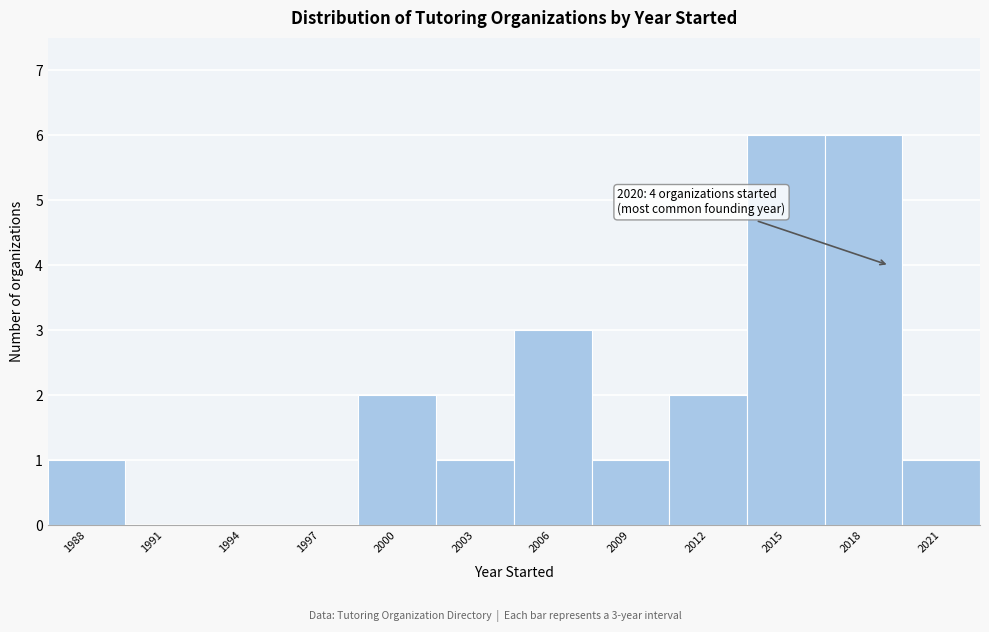

Reading right to left, transcribe all the data shown in this chart.

2021=1	2018=6	2015=6	2012=2	2009=1	2006=3	2003=1	2000=2	1997=0	1994=0	1991=0	1988=1